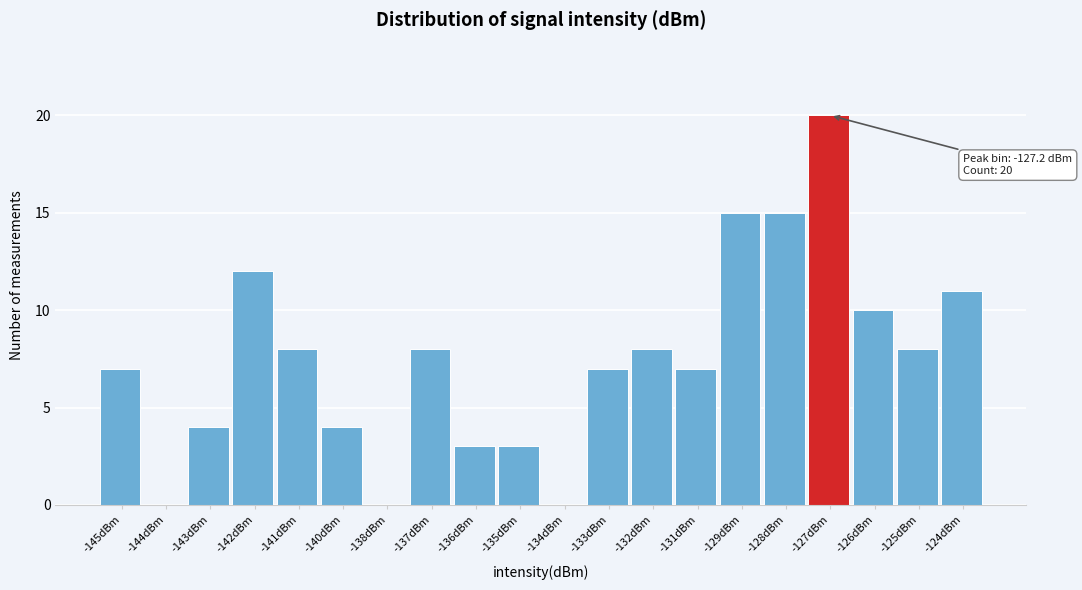

Reading left to right, transcribe all the data shown in this chart.

-145dBm=7	-144dBm=0	-143dBm=4	-142dBm=12	-141dBm=8	-140dBm=4	-138dBm=0	-137dBm=8	-136dBm=3	-135dBm=3	-134dBm=0	-133dBm=7	-132dBm=8	-131dBm=7	-129dBm=15	-128dBm=15	-127dBm=20	-126dBm=10	-125dBm=8	-124dBm=11